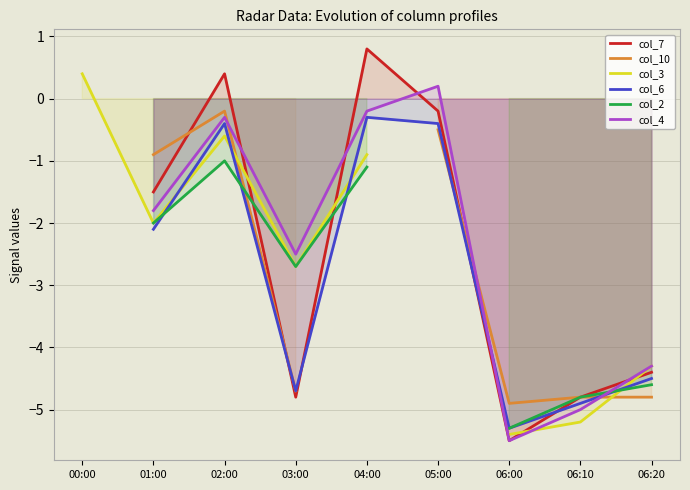

How many series are shown in this chart?

6